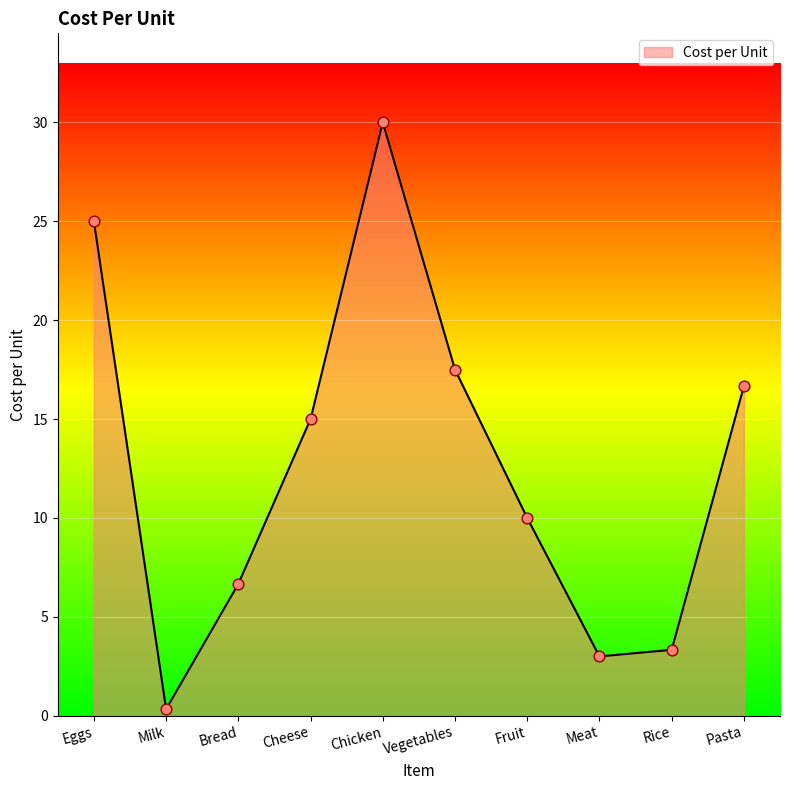

What is the change in value from Eggs to Rice?

-21.7